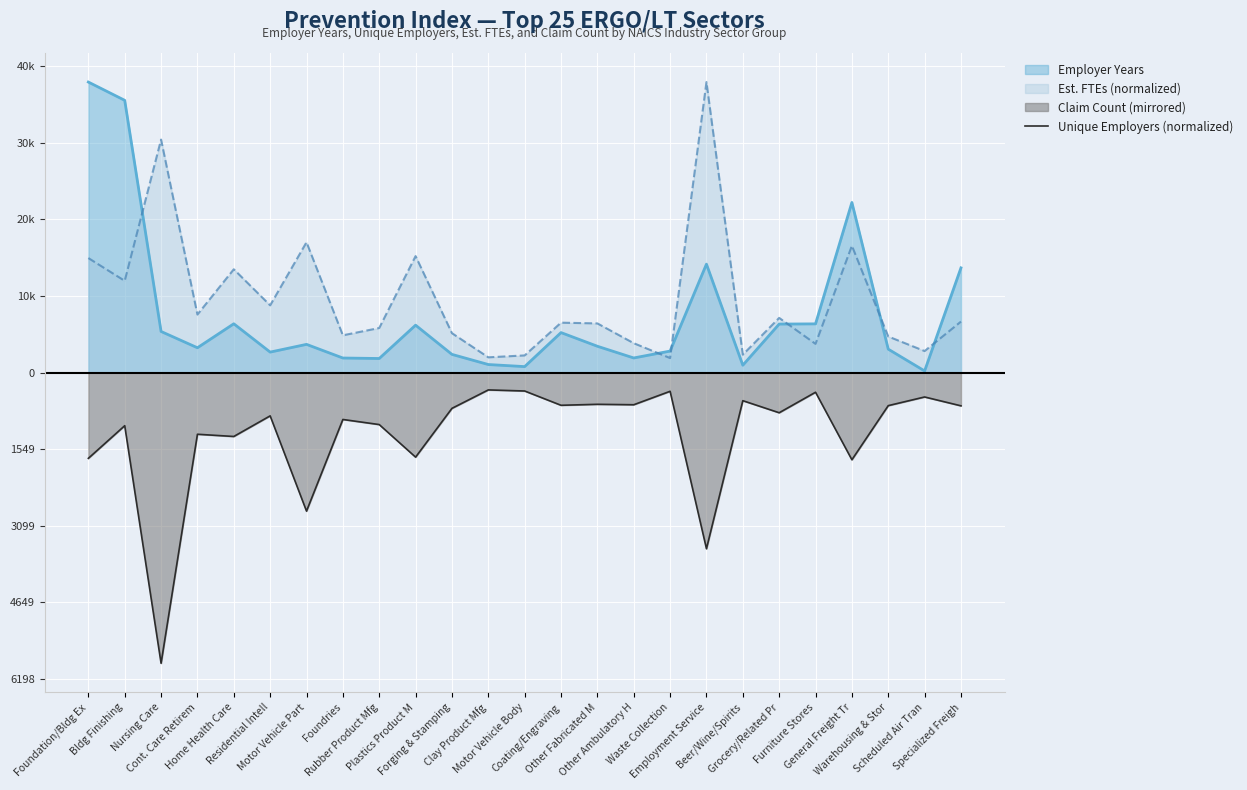

At which category does the data reach its first local peak?

Bldg Finishing